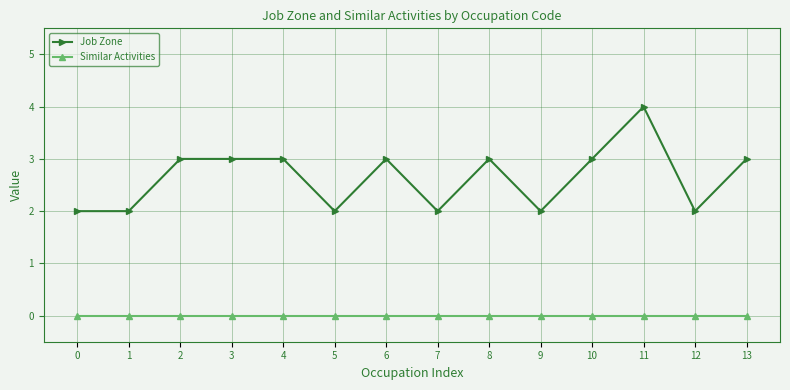

Is the value of Job Zone at 4 greater than the value of Similar Activities at 1?

Yes